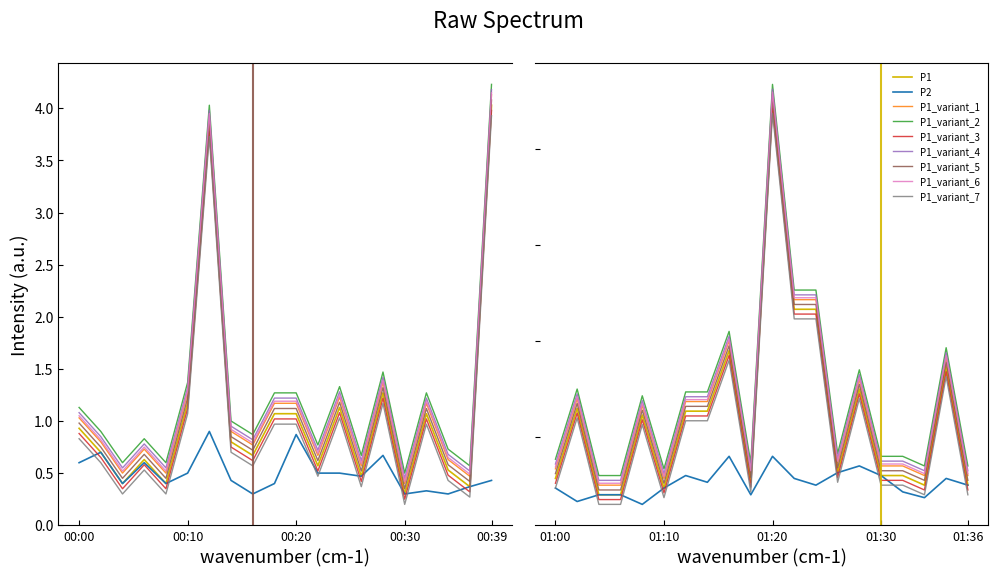

What is the minimum value for P1?

0.3